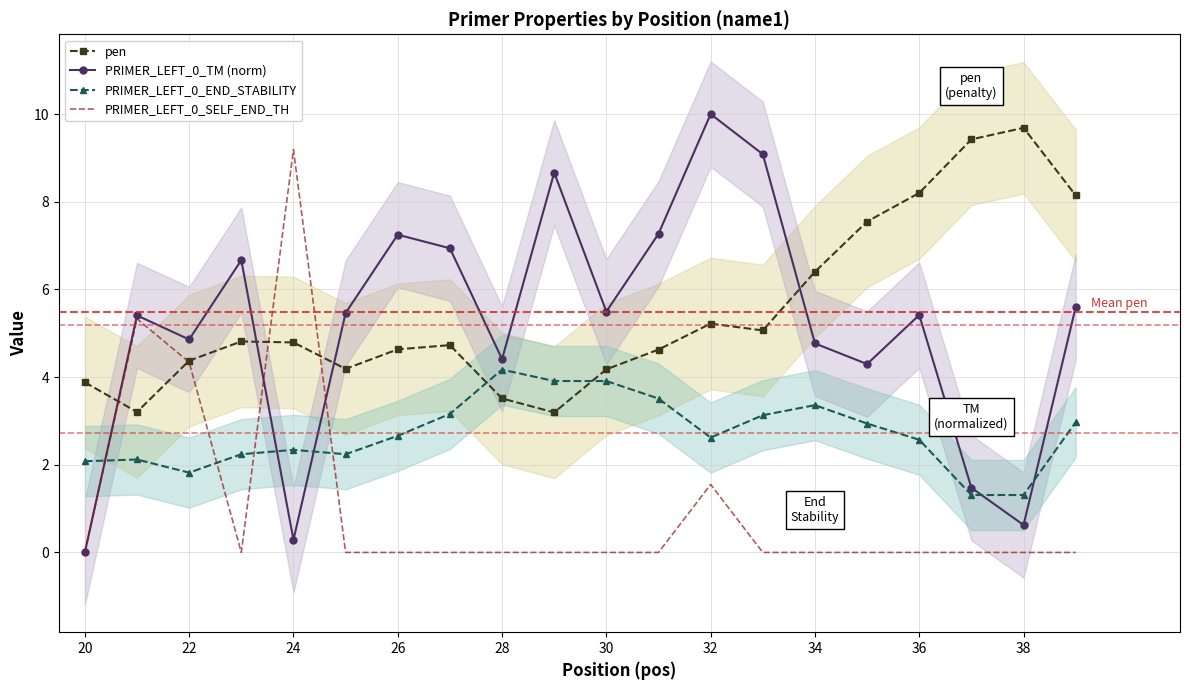

What is the lowest value of the PRIMER_LEFT_0_END_STABILITY series?

1.3